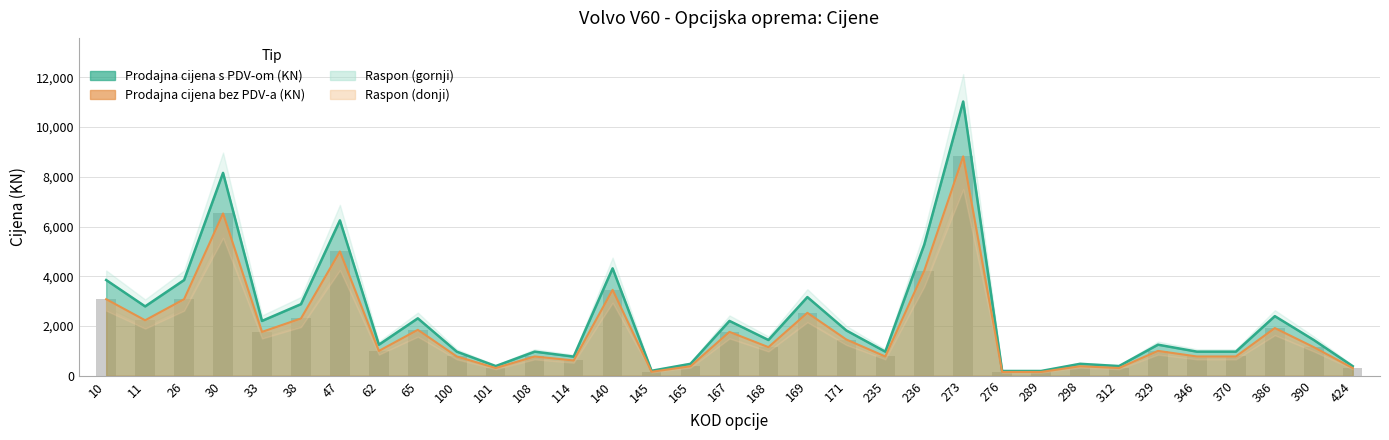

How many groups of bars are there?

33